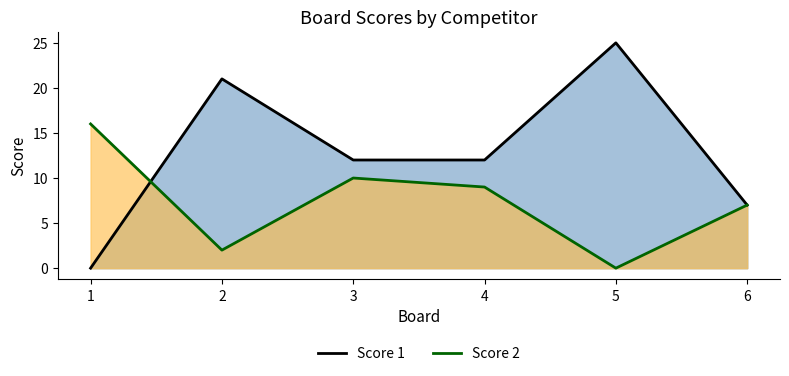

At how many categories does at least one series exceed 19?

2